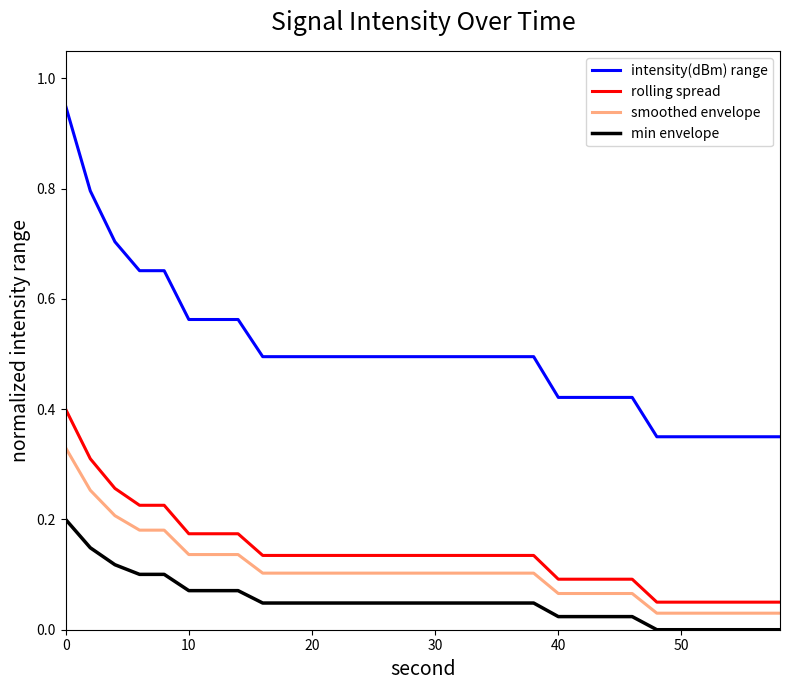

True or false: smoothed envelope and min envelope cross at least once.

False